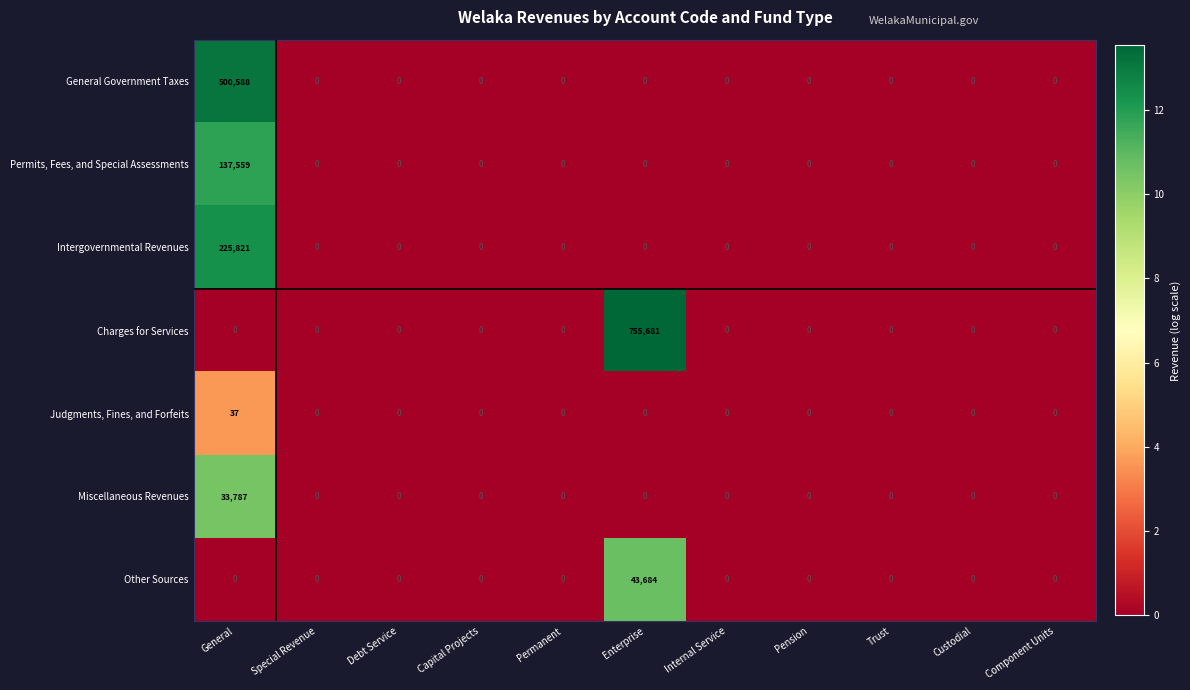

At which label does Intergovernmental Revenues reach its peak?

General